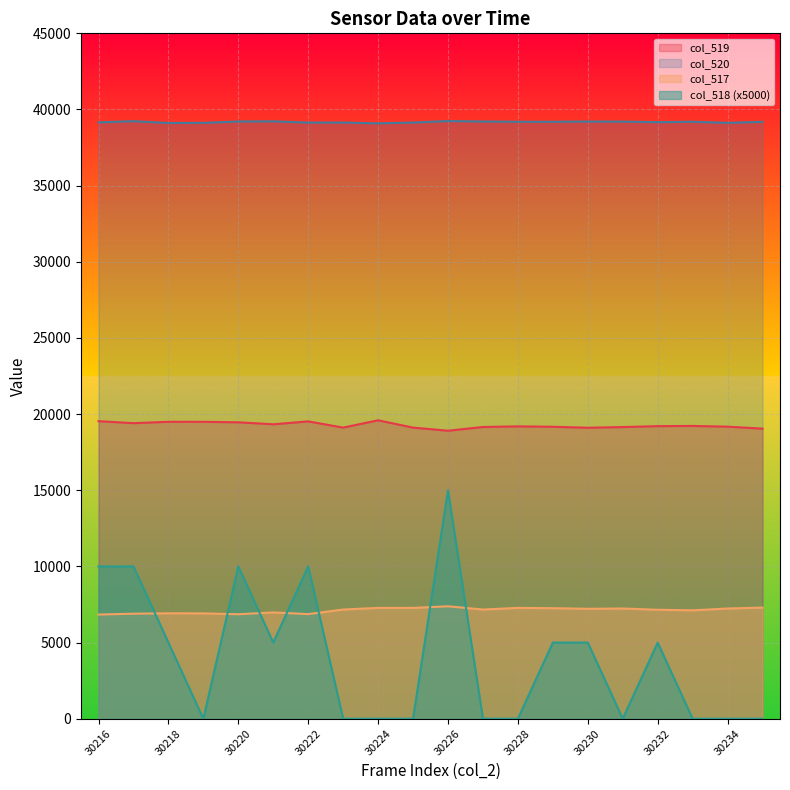

True or false: col_518 has more than 1 points higher than both neighbors.

True